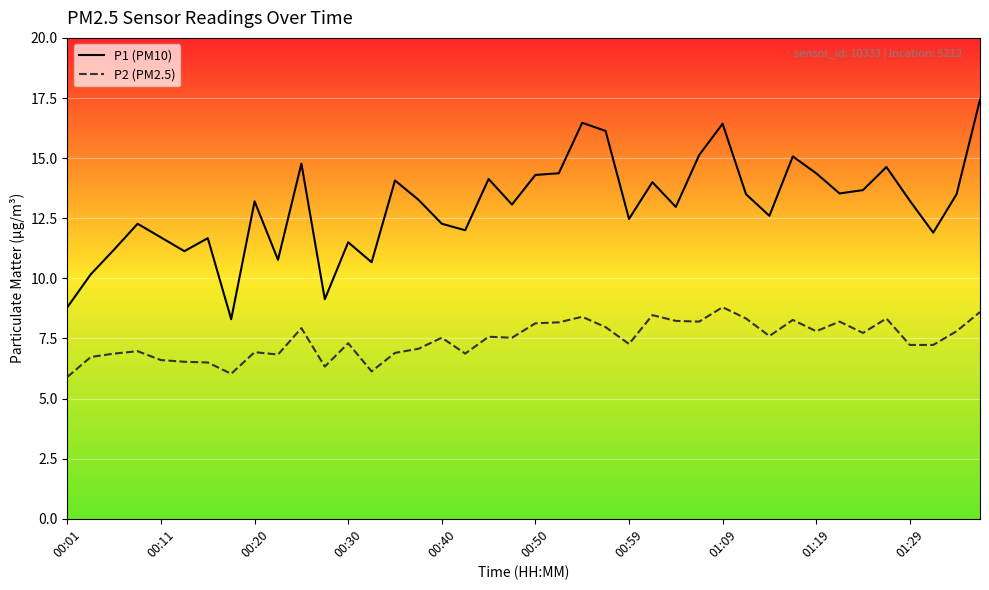

What are all the series names shown in the legend?

P1 (PM10), P2 (PM2.5)